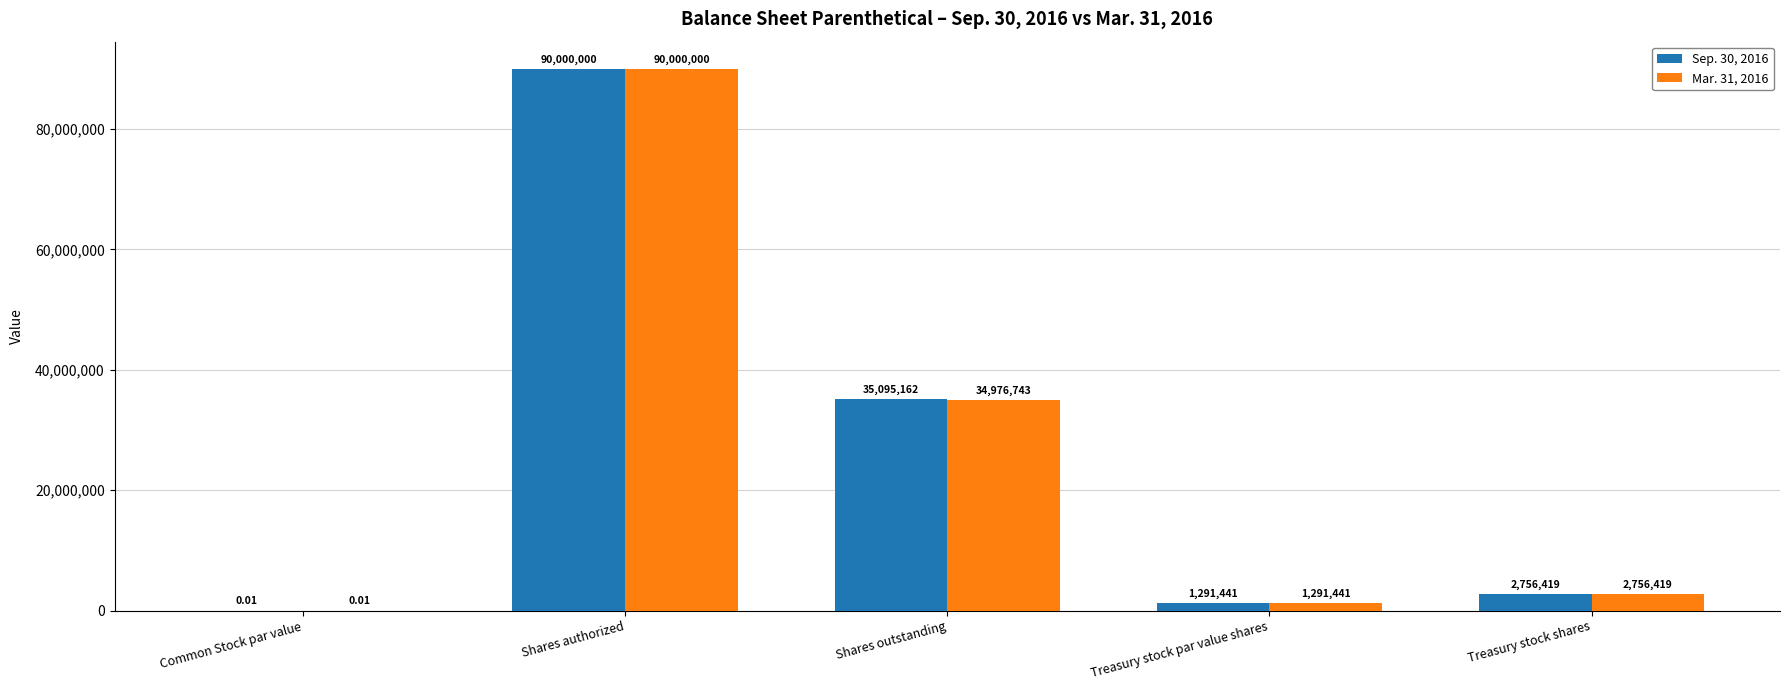

Where is Mar. 31, 2016 nearest to the value 45000000?

Shares outstanding